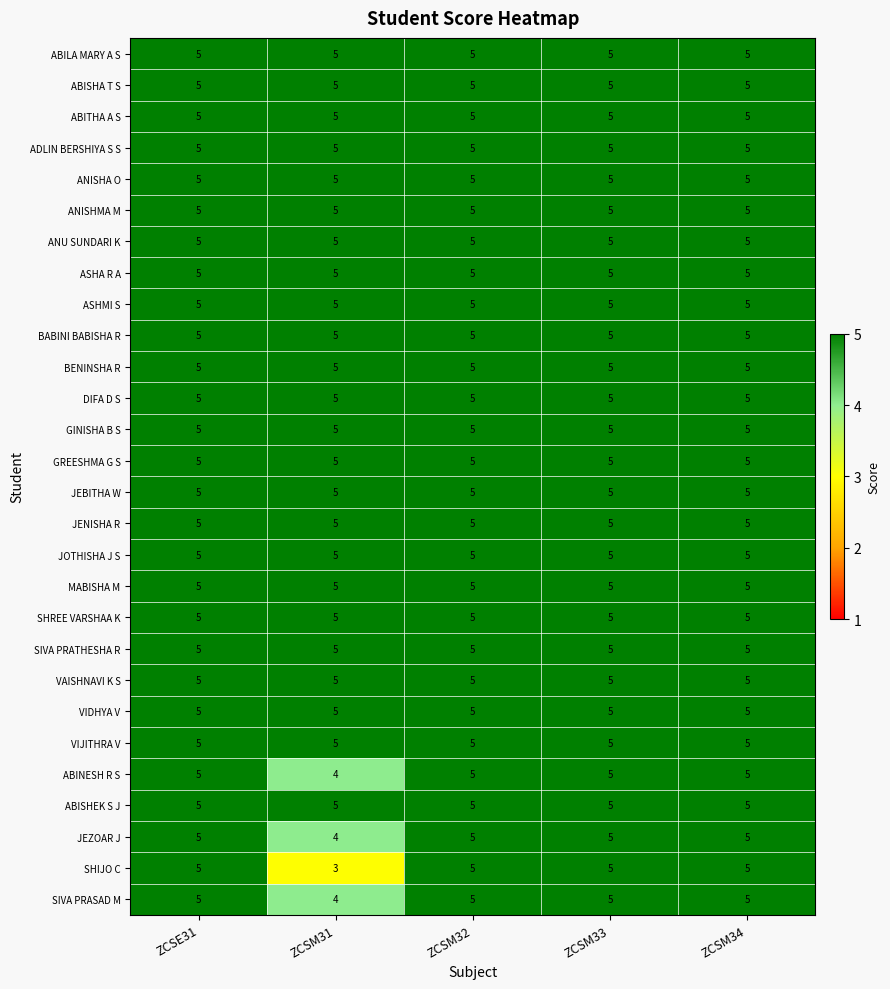

What is the average value of the VAISHNAVI K S series?

5